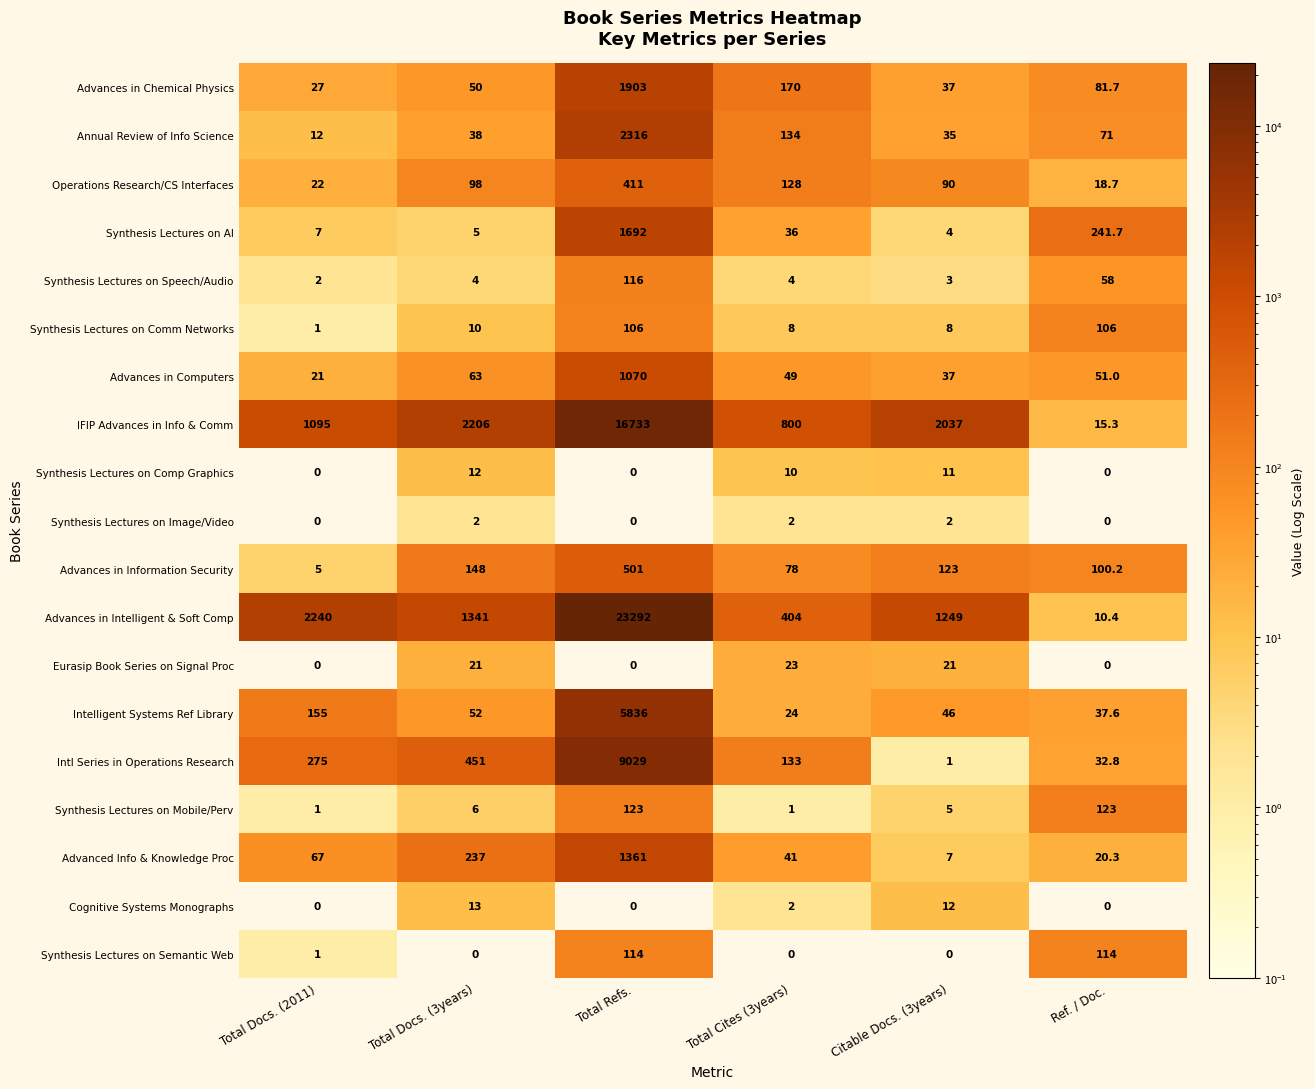

Rank the series at Total Docs. (3years) from lowest to highest value.

Synthesis Lectures on Semantic Web, Synthesis Lectures on Image/Video, Synthesis Lectures on Speech/Audio, Synthesis Lectures on AI, Synthesis Lectures on Mobile/Perv, Synthesis Lectures on Comm Networks, Synthesis Lectures on Comp Graphics, Cognitive Systems Monographs, Eurasip Book Series on Signal Proc, Annual Review of Info Science, Advances in Chemical Physics, Intelligent Systems Ref Library, Advances in Computers, Operations Research/CS Interfaces, Advances in Information Security, Advanced Info & Knowledge Proc, Intl Series in Operations Research, Advances in Intelligent & Soft Comp, IFIP Advances in Info & Comm